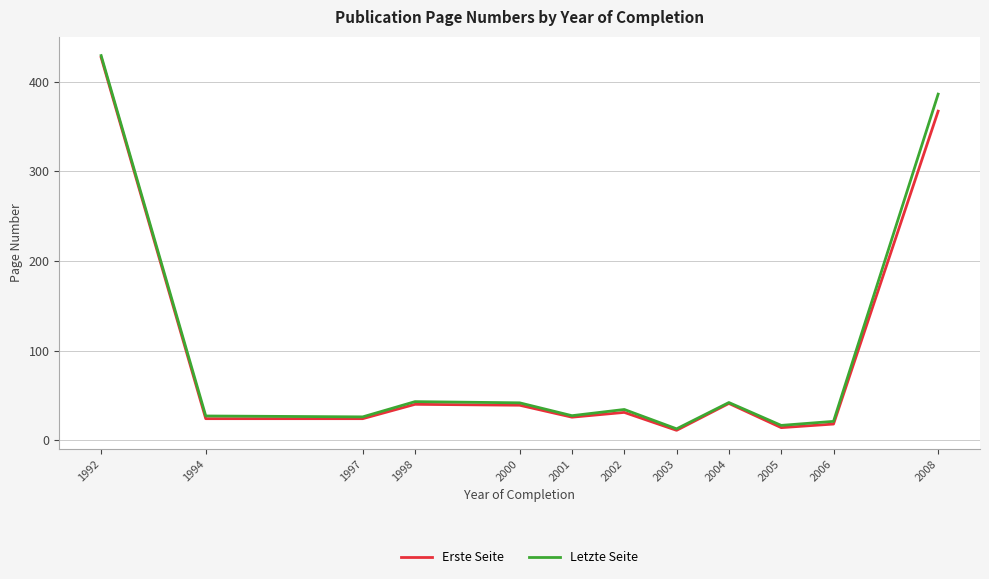

What are all the series names shown in the legend?

Erste Seite, Letzte Seite